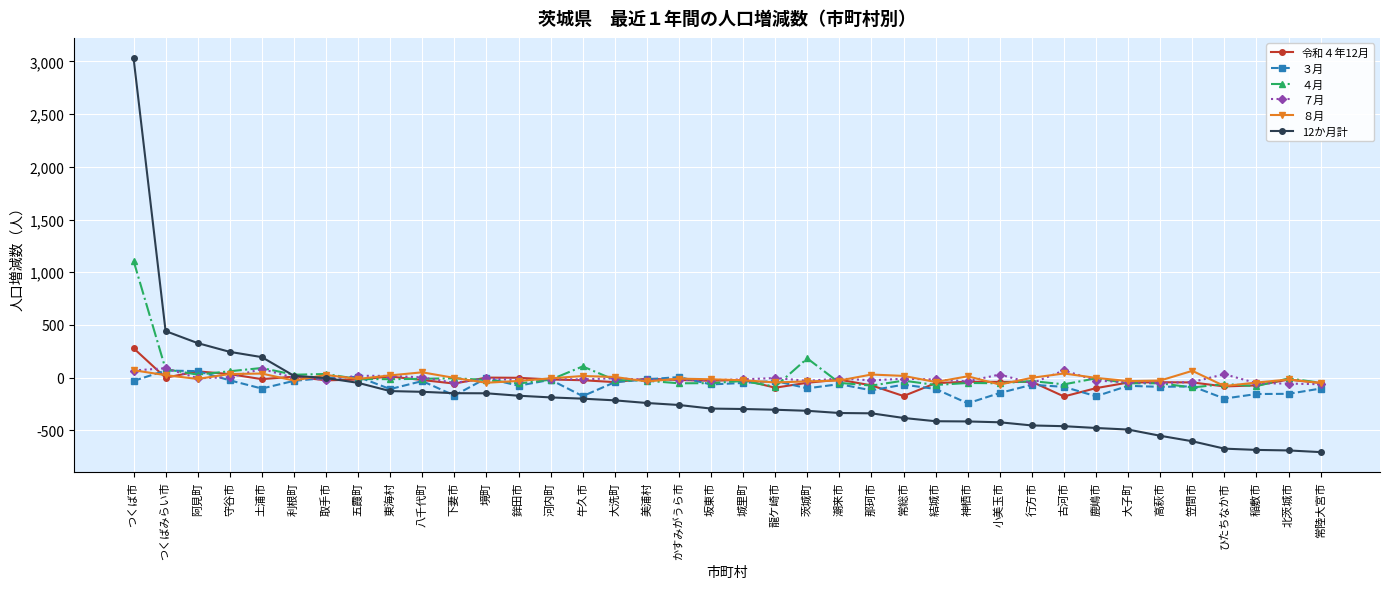

True or false: ８月 has more than 2 points higher than both neighbors.

True